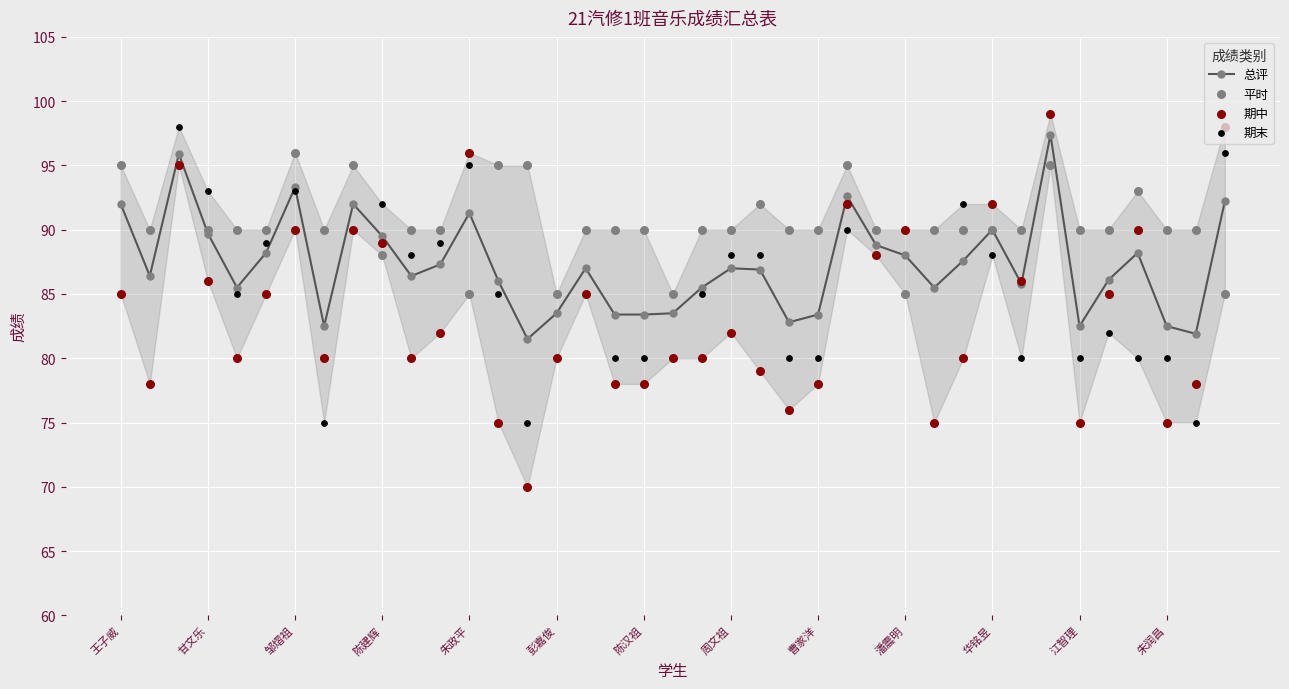

Which series has the largest total across all categories?

平时